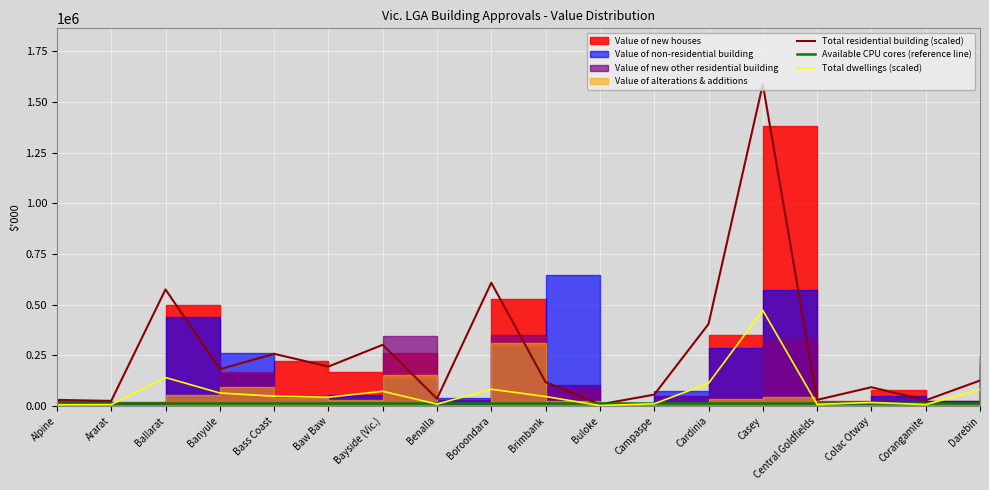

Where does the Total dwellings (scaled) series first go above 45600?

Ballarat